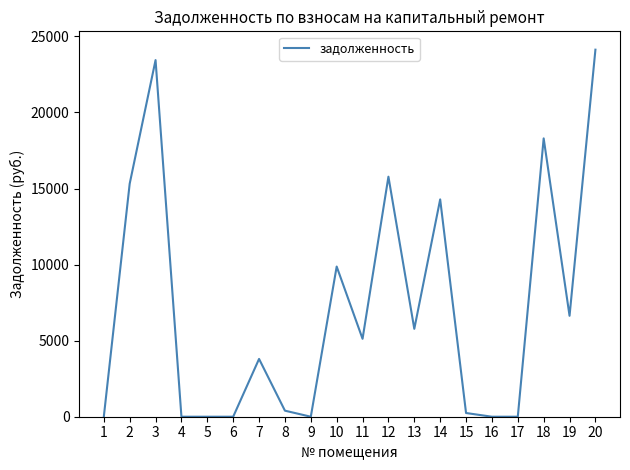

What is the maximum value shown in the chart?

24126.2